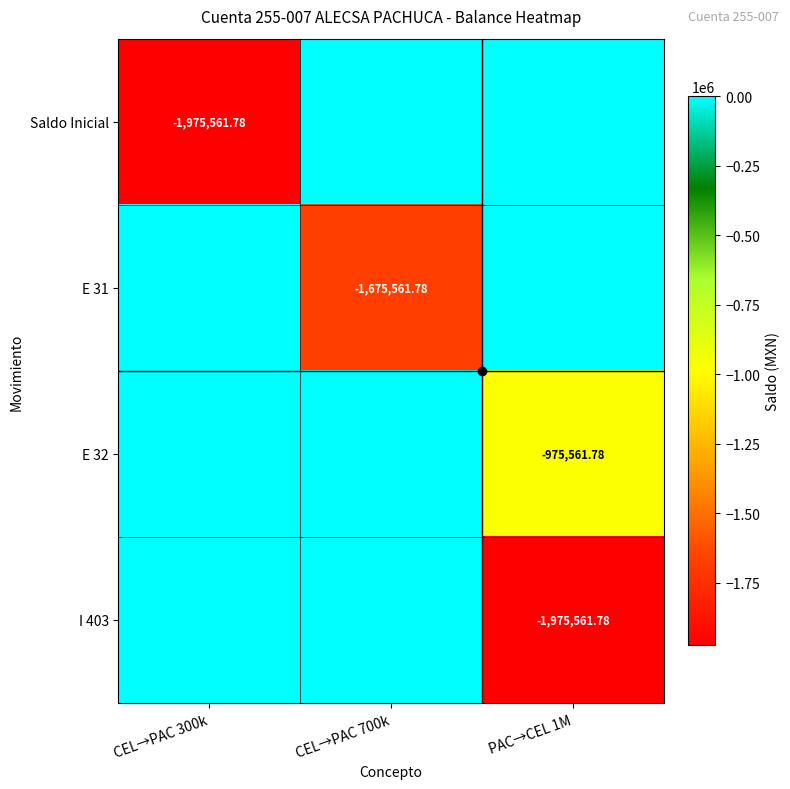

Where is E 31 nearest to the value -837780?

CEL→PAC 300k